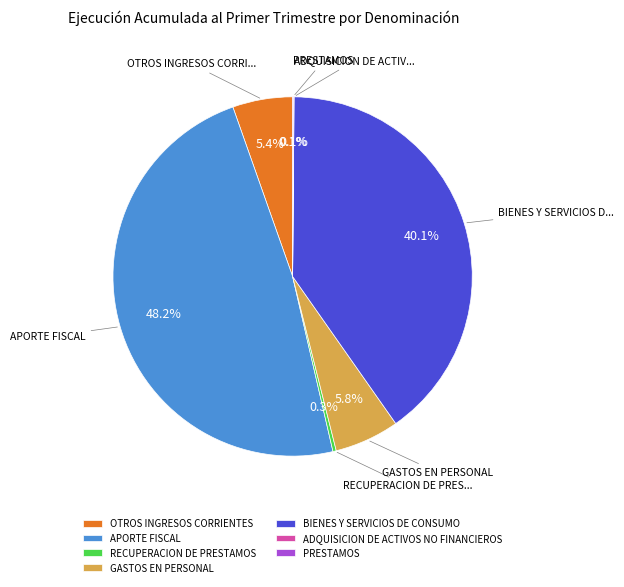

Which category has the biggest portion of the pie?

APORTE FISCAL